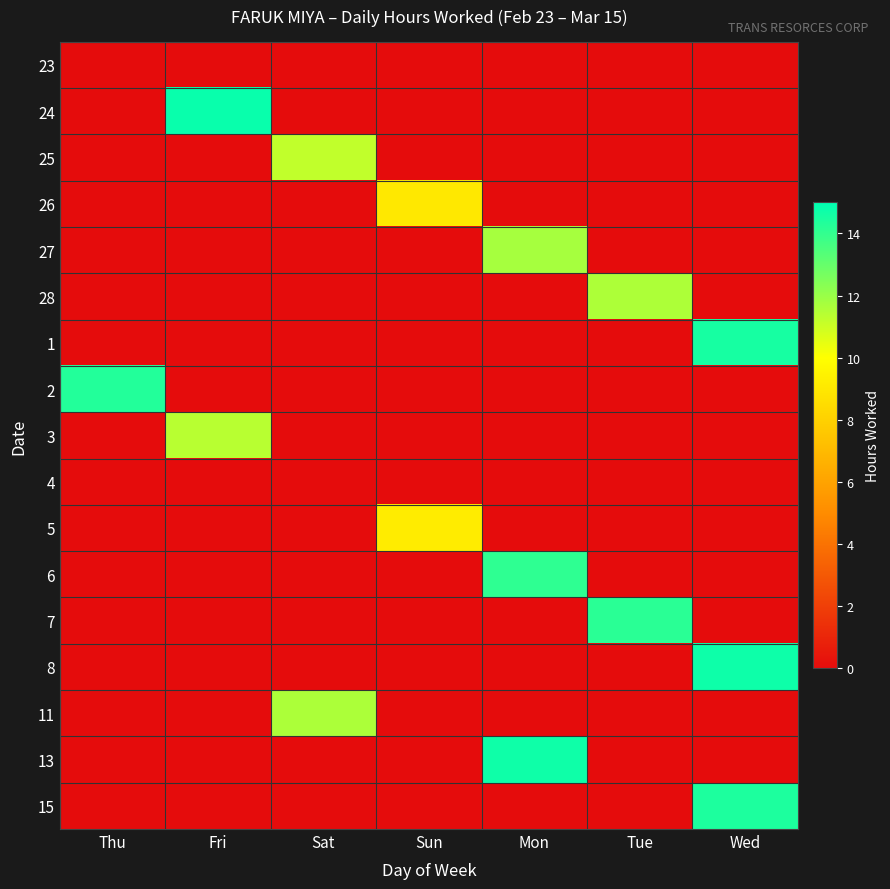

Reading left to right, list all the values displayed in this chart.

23: Thu=0.0	Fri=0.0	Sat=0.0	Sun=0.0	Mon=0.0	Tue=0.0	Wed=0.0
24: Thu=0.0	Fri=14.8	Sat=0.0	Sun=0.0	Mon=0.0	Tue=0.0	Wed=0.0
25: Thu=0.0	Fri=0.0	Sat=11.2	Sun=0.0	Mon=0.0	Tue=0.0	Wed=0.0
26: Thu=0.0	Fri=0.0	Sat=0.0	Sun=9.0	Mon=0.0	Tue=0.0	Wed=0.0
27: Thu=0.0	Fri=0.0	Sat=0.0	Sun=0.0	Mon=11.7	Tue=0.0	Wed=0.0
28: Thu=0.0	Fri=0.0	Sat=0.0	Sun=0.0	Mon=0.0	Tue=11.6	Wed=0.0
1: Thu=0.0	Fri=0.0	Sat=0.0	Sun=0.0	Mon=0.0	Tue=0.0	Wed=14.5
2: Thu=14.3	Fri=0.0	Sat=0.0	Sun=0.0	Mon=0.0	Tue=0.0	Wed=0.0
3: Thu=0.0	Fri=11.4	Sat=0.0	Sun=0.0	Mon=0.0	Tue=0.0	Wed=0.0
4: Thu=0.0	Fri=0.0	Sat=0.0	Sun=0.0	Mon=0.0	Tue=0.0	Wed=0.0
5: Thu=0.0	Fri=0.0	Sat=0.0	Sun=9.2	Mon=0.0	Tue=0.0	Wed=0.0
6: Thu=0.0	Fri=0.0	Sat=0.0	Sun=0.0	Mon=14.1	Tue=0.0	Wed=0.0
7: Thu=0.0	Fri=0.0	Sat=0.0	Sun=0.0	Mon=0.0	Tue=14.2	Wed=0.0
8: Thu=0.0	Fri=0.0	Sat=0.0	Sun=0.0	Mon=0.0	Tue=0.0	Wed=14.7
11: Thu=0.0	Fri=0.0	Sat=11.6	Sun=0.0	Mon=0.0	Tue=0.0	Wed=0.0
13: Thu=0.0	Fri=0.0	Sat=0.0	Sun=0.0	Mon=14.7	Tue=0.0	Wed=0.0
15: Thu=0.0	Fri=0.0	Sat=0.0	Sun=0.0	Mon=0.0	Tue=0.0	Wed=14.4